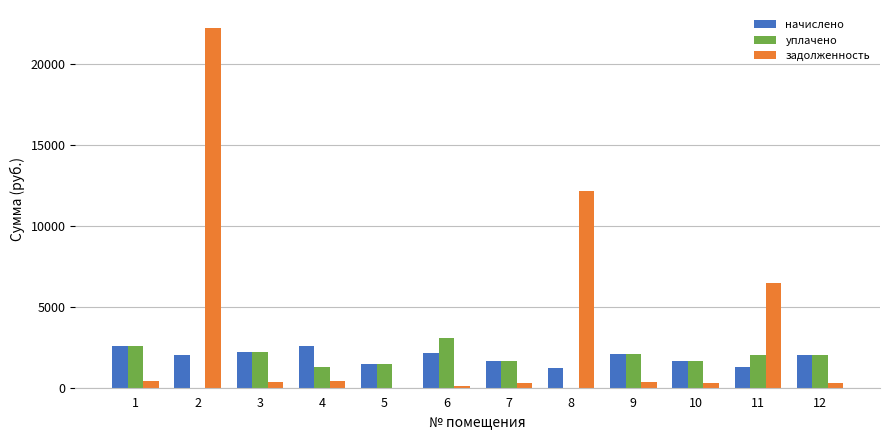

Which series changed the most between 7 and 8?

задолженность